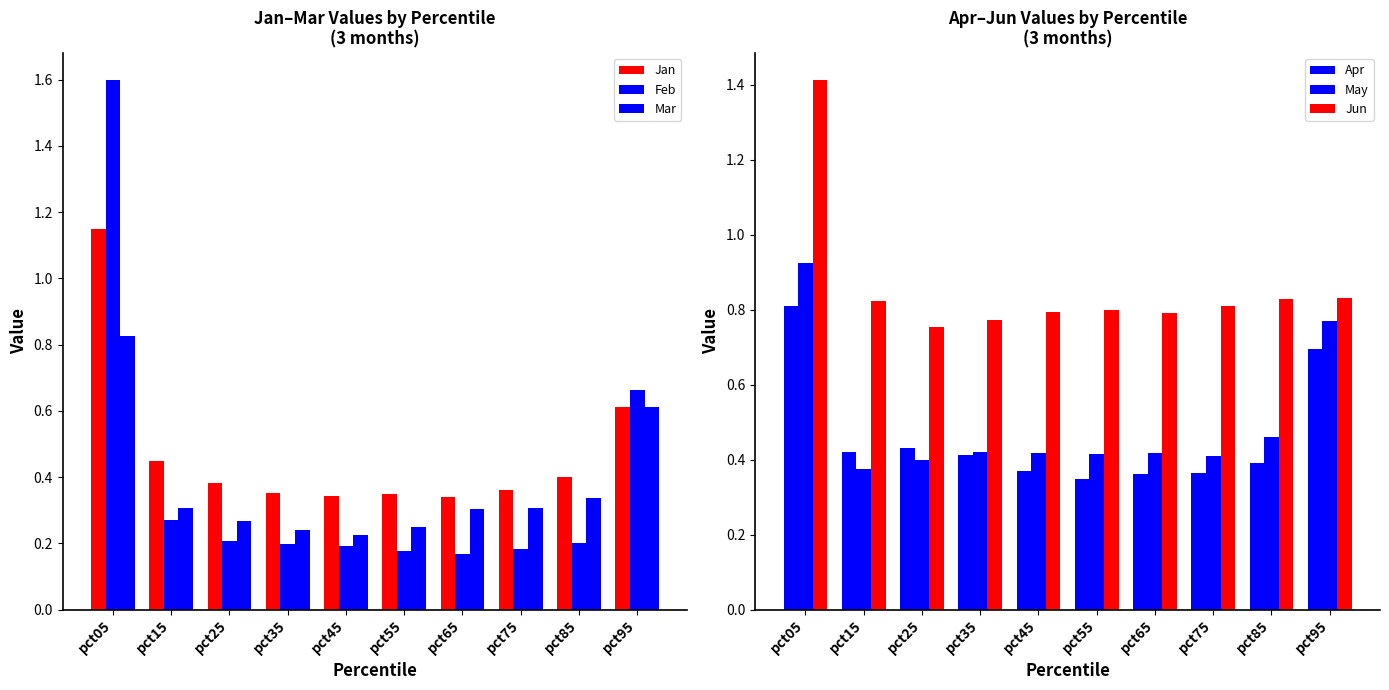

What is the lowest value of the Mar series?

0.2